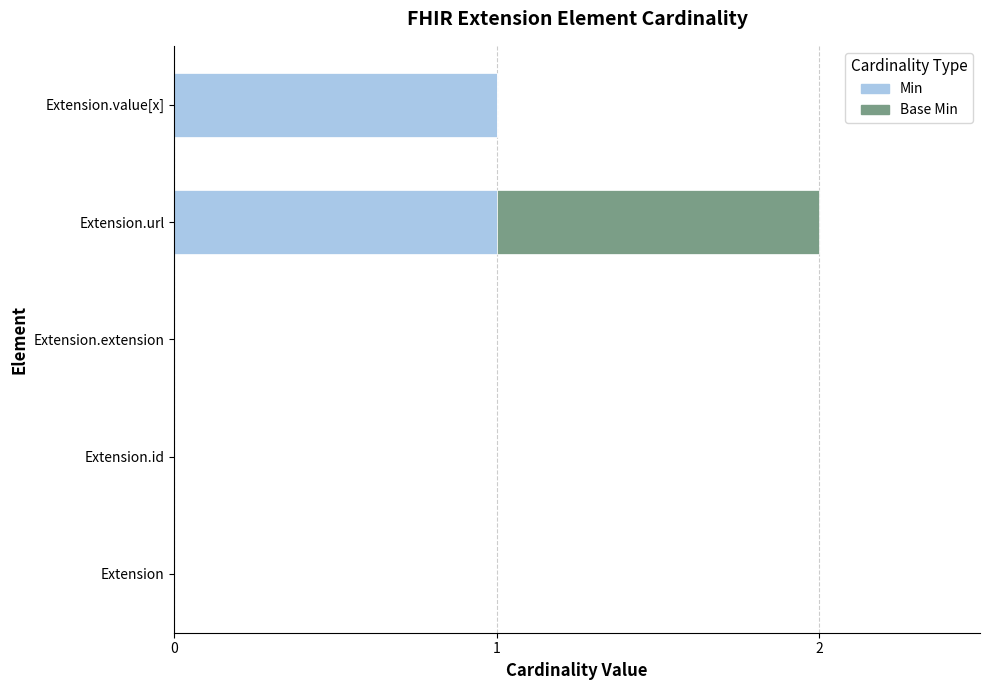

At which category is the sum across all series the highest?

Extension.url